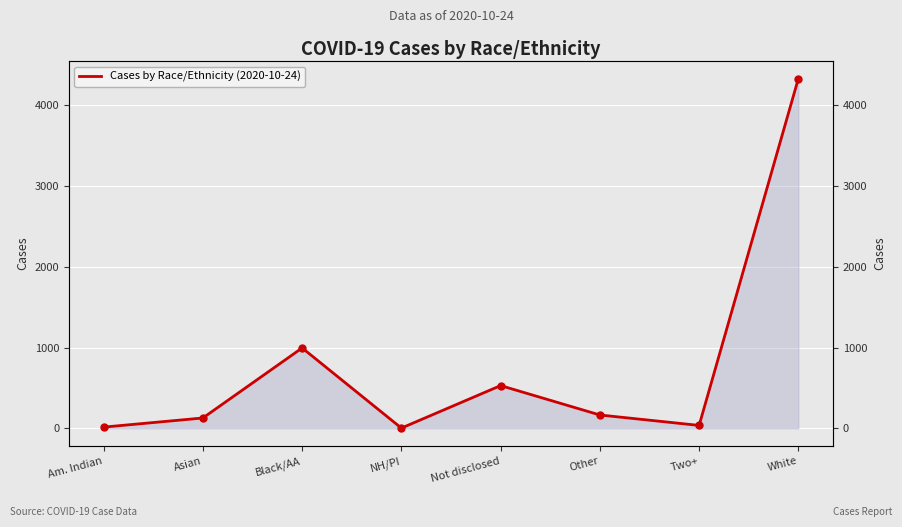

How many points are higher than both their immediate neighbors (excluding endpoints)?

2